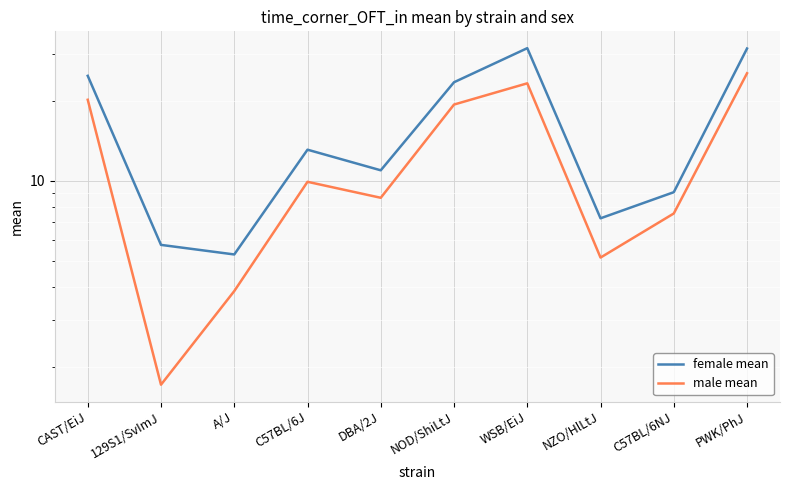

Is the value of female mean at NZO/HlLtJ greater than the value of male mean at WSB/EiJ?

No